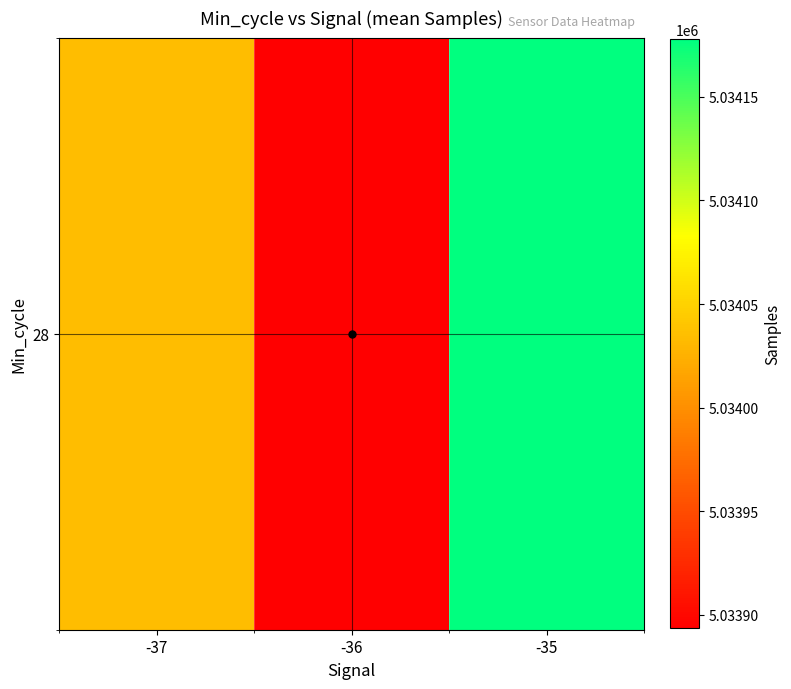

At which label is the value closest to 5034035?

-37